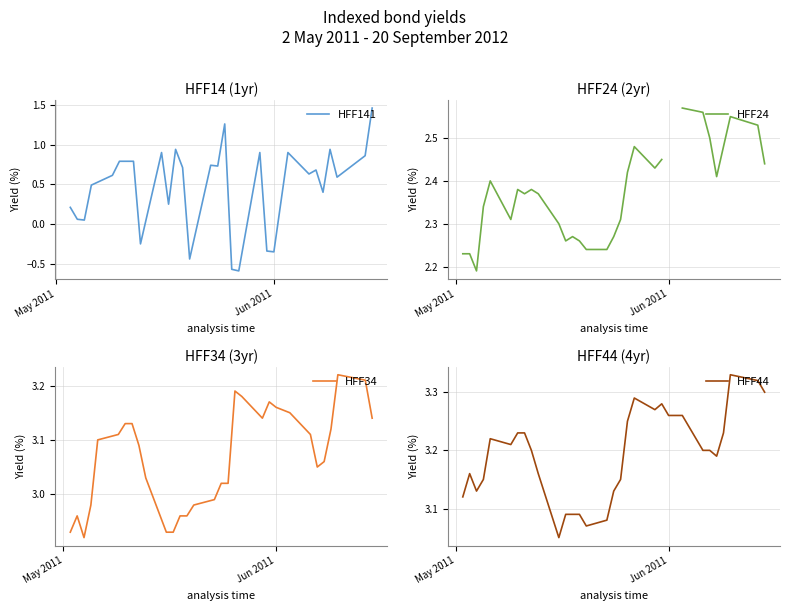

Is it true that HFF44 equals 1.2 at 27?

False